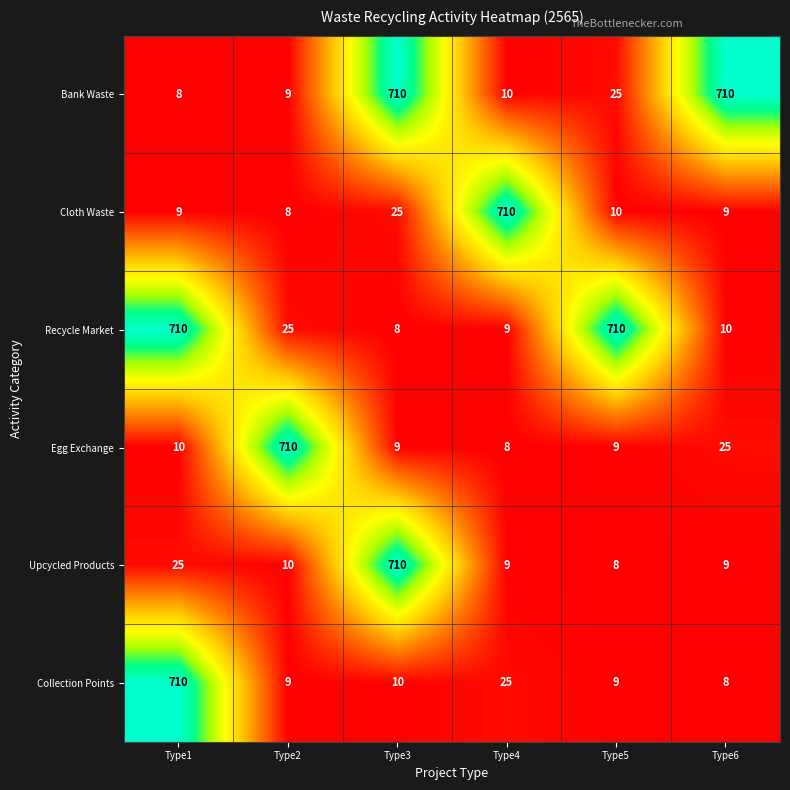

What is the spread (max minus min) of values at Type4?

702